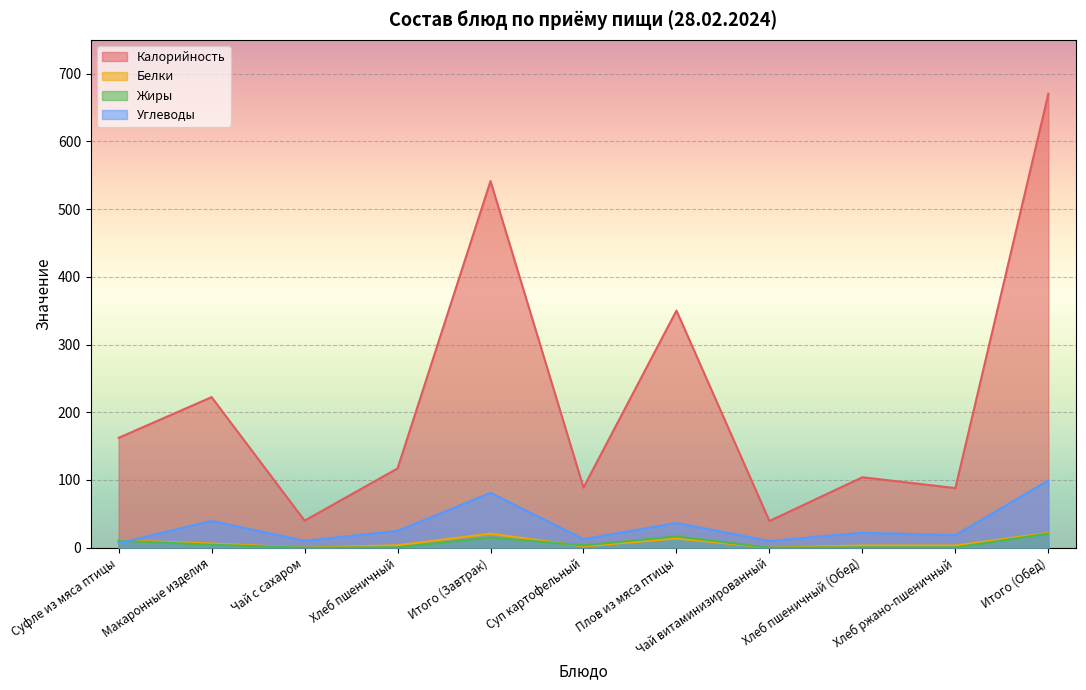

How many values in the Калорийность series are below 117?

5